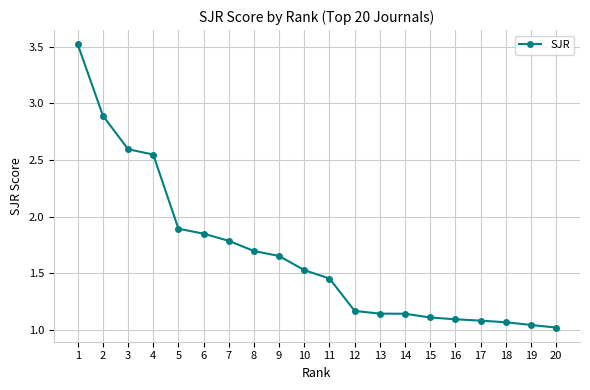

Where is the data nearest to the value 2?

5